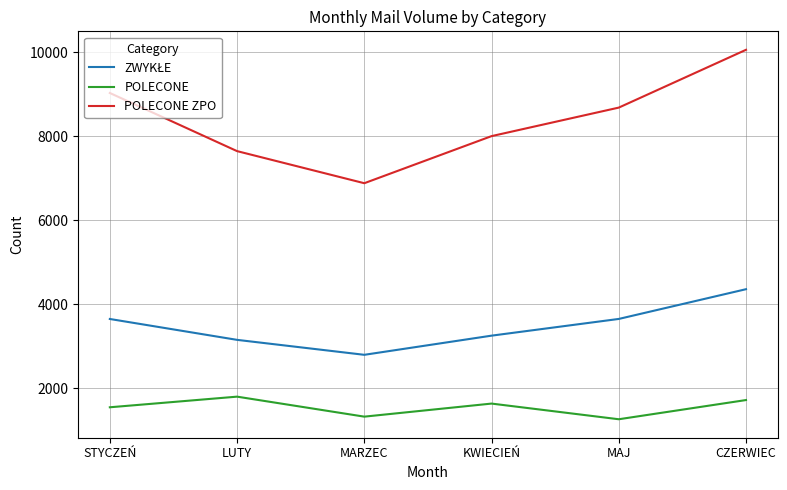

At which category is the sum across all series the highest?

CZERWIEC